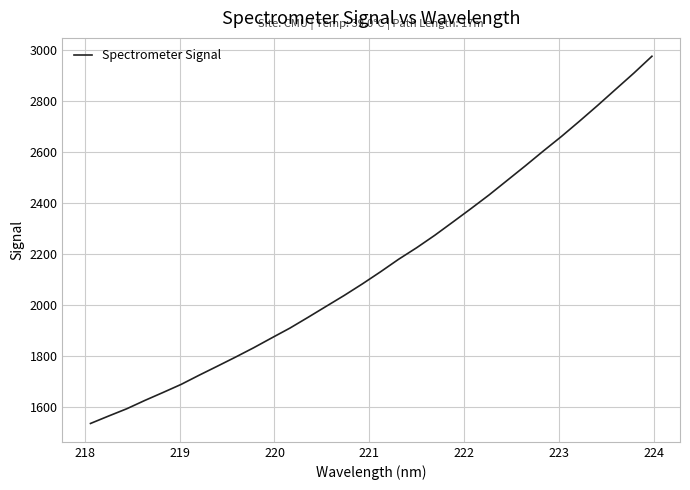

What is the greatest value displayed?

2977.3